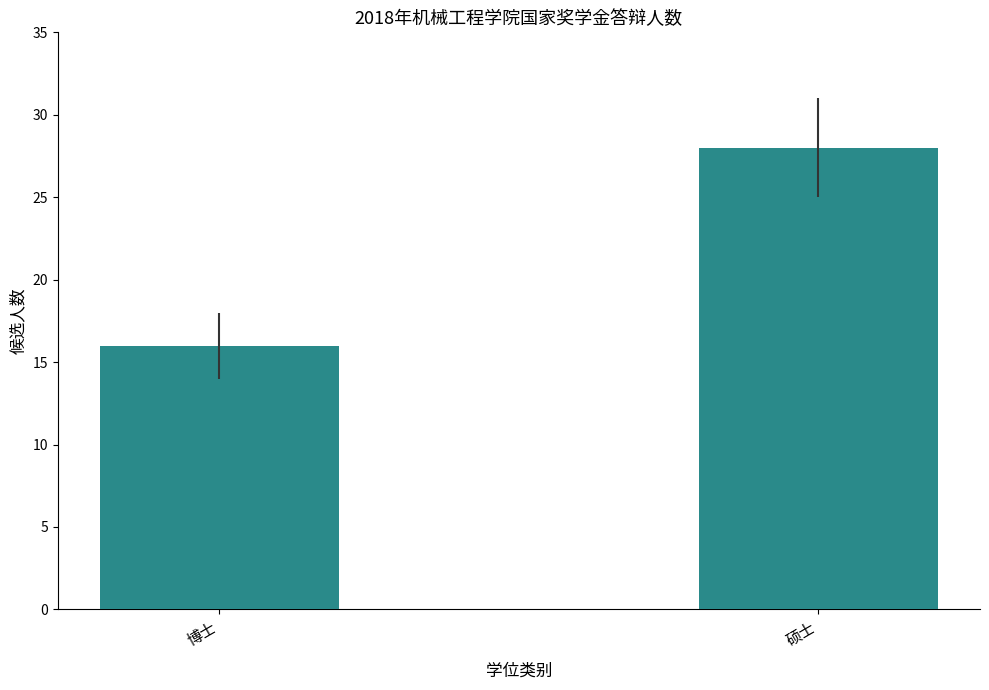

List the labels in order of value, smallest first.

博士, 硕士